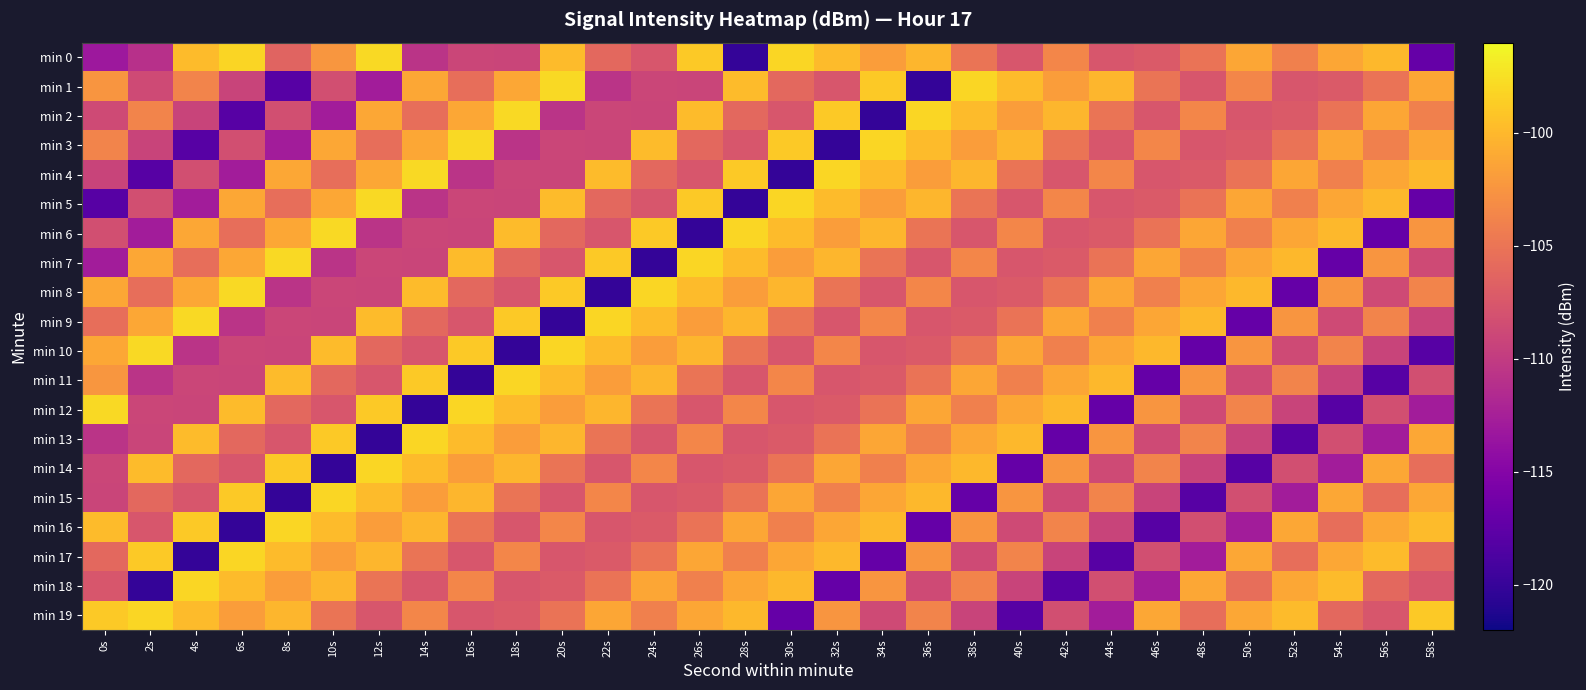

Reading left to right, extract all data points from this chart.

min 0: 0s=-113.3	2s=-111.0	4s=-99.8	6s=-98.2	8s=-106.4	10s=-102.4	12s=-97.9	14s=-110.7	16s=-109.1	18s=-109.2	20s=-99.8	22s=-106.0	24s=-107.6	26s=-98.9	28s=-120.1	30s=-98.0	32s=-99.8	34s=-101.9	36s=-100.1	38s=-105.0	40s=-107.7	42s=-103.6	44s=-107.6	46s=-107.2	48s=-105.0	50s=-101.3	52s=-104.0	54s=-101.3	56s=-100.0	58s=-117.0
min 1: 0s=-102.5	2s=-108.6	4s=-103.8	6s=-109.2	8s=-118.0	10s=-108.3	12s=-112.8	14s=-101.1	16s=-105.5	18s=-101.1	20s=-97.9	22s=-110.7	24s=-109.1	26s=-109.2	28s=-99.8	30s=-106.0	32s=-107.6	34s=-98.9	36s=-120.1	38s=-98.0	40s=-99.8	42s=-101.9	44s=-100.1	46s=-105.0	48s=-107.7	50s=-103.6	52s=-107.6	54s=-107.2	56s=-105.0	58s=-101.3
min 2: 0s=-108.6	2s=-103.8	4s=-109.2	6s=-118.0	8s=-108.3	10s=-112.8	12s=-101.1	14s=-105.5	16s=-101.1	18s=-97.9	20s=-110.7	22s=-109.1	24s=-109.2	26s=-99.8	28s=-106.0	30s=-107.6	32s=-98.9	34s=-120.1	36s=-98.0	38s=-99.8	40s=-101.9	42s=-100.1	44s=-105.0	46s=-107.7	48s=-103.6	50s=-107.6	52s=-107.2	54s=-105.0	56s=-101.3	58s=-104.0
min 3: 0s=-103.8	2s=-109.2	4s=-118.0	6s=-108.3	8s=-112.8	10s=-101.1	12s=-105.5	14s=-101.1	16s=-97.9	18s=-110.7	20s=-109.1	22s=-109.2	24s=-99.8	26s=-106.0	28s=-107.6	30s=-98.9	32s=-120.1	34s=-98.0	36s=-99.8	38s=-101.9	40s=-100.1	42s=-105.0	44s=-107.7	46s=-103.6	48s=-107.6	50s=-107.2	52s=-105.0	54s=-101.3	56s=-104.0	58s=-101.3
min 4: 0s=-109.2	2s=-118.0	4s=-108.3	6s=-112.8	8s=-101.1	10s=-105.5	12s=-101.1	14s=-97.9	16s=-110.7	18s=-109.1	20s=-109.2	22s=-99.8	24s=-106.0	26s=-107.6	28s=-98.9	30s=-120.1	32s=-98.0	34s=-99.8	36s=-101.9	38s=-100.1	40s=-105.0	42s=-107.7	44s=-103.6	46s=-107.6	48s=-107.2	50s=-105.0	52s=-101.3	54s=-104.0	56s=-101.3	58s=-100.0
min 5: 0s=-118.0	2s=-108.3	4s=-112.8	6s=-101.1	8s=-105.5	10s=-101.1	12s=-97.9	14s=-110.7	16s=-109.1	18s=-109.2	20s=-99.8	22s=-106.0	24s=-107.6	26s=-98.9	28s=-120.1	30s=-98.0	32s=-99.8	34s=-101.9	36s=-100.1	38s=-105.0	40s=-107.7	42s=-103.6	44s=-107.6	46s=-107.2	48s=-105.0	50s=-101.3	52s=-104.0	54s=-101.3	56s=-100.0	58s=-117.0
min 6: 0s=-108.3	2s=-112.8	4s=-101.1	6s=-105.5	8s=-101.1	10s=-97.9	12s=-110.7	14s=-109.1	16s=-109.2	18s=-99.8	20s=-106.0	22s=-107.6	24s=-98.9	26s=-120.1	28s=-98.0	30s=-99.8	32s=-101.9	34s=-100.1	36s=-105.0	38s=-107.7	40s=-103.6	42s=-107.6	44s=-107.2	46s=-105.0	48s=-101.3	50s=-104.0	52s=-101.3	54s=-100.0	56s=-117.0	58s=-102.5
min 7: 0s=-112.8	2s=-101.1	4s=-105.5	6s=-101.1	8s=-97.9	10s=-110.7	12s=-109.1	14s=-109.2	16s=-99.8	18s=-106.0	20s=-107.6	22s=-98.9	24s=-120.1	26s=-98.0	28s=-99.8	30s=-101.9	32s=-100.1	34s=-105.0	36s=-107.7	38s=-103.6	40s=-107.6	42s=-107.2	44s=-105.0	46s=-101.3	48s=-104.0	50s=-101.3	52s=-100.0	54s=-117.0	56s=-102.5	58s=-108.6
min 8: 0s=-101.1	2s=-105.5	4s=-101.1	6s=-97.9	8s=-110.7	10s=-109.1	12s=-109.2	14s=-99.8	16s=-106.0	18s=-107.6	20s=-98.9	22s=-120.1	24s=-98.0	26s=-99.8	28s=-101.9	30s=-100.1	32s=-105.0	34s=-107.7	36s=-103.6	38s=-107.6	40s=-107.2	42s=-105.0	44s=-101.3	46s=-104.0	48s=-101.3	50s=-100.0	52s=-117.0	54s=-102.5	56s=-108.6	58s=-103.8
min 9: 0s=-105.5	2s=-101.1	4s=-97.9	6s=-110.7	8s=-109.1	10s=-109.2	12s=-99.8	14s=-106.0	16s=-107.6	18s=-98.9	20s=-120.1	22s=-98.0	24s=-99.8	26s=-101.9	28s=-100.1	30s=-105.0	32s=-107.7	34s=-103.6	36s=-107.6	38s=-107.2	40s=-105.0	42s=-101.3	44s=-104.0	46s=-101.3	48s=-100.0	50s=-117.0	52s=-102.5	54s=-108.6	56s=-103.8	58s=-109.2
min 10: 0s=-101.1	2s=-97.9	4s=-110.7	6s=-109.1	8s=-109.2	10s=-99.8	12s=-106.0	14s=-107.6	16s=-98.9	18s=-120.1	20s=-98.0	22s=-99.8	24s=-101.9	26s=-100.1	28s=-105.0	30s=-107.7	32s=-103.6	34s=-107.6	36s=-107.2	38s=-105.0	40s=-101.3	42s=-104.0	44s=-101.3	46s=-100.0	48s=-117.0	50s=-102.5	52s=-108.6	54s=-103.8	56s=-109.2	58s=-118.0
min 11: 0s=-102.4	2s=-110.7	4s=-109.1	6s=-109.2	8s=-99.8	10s=-106.0	12s=-107.6	14s=-98.9	16s=-120.1	18s=-98.0	20s=-99.8	22s=-101.9	24s=-100.1	26s=-105.0	28s=-107.7	30s=-103.6	32s=-107.6	34s=-107.2	36s=-105.0	38s=-101.3	40s=-104.0	42s=-101.3	44s=-100.0	46s=-117.0	48s=-102.5	50s=-108.6	52s=-103.8	54s=-109.2	56s=-118.0	58s=-108.3
min 12: 0s=-97.9	2s=-109.1	4s=-109.2	6s=-99.8	8s=-106.0	10s=-107.6	12s=-98.9	14s=-120.1	16s=-98.0	18s=-99.8	20s=-101.9	22s=-100.1	24s=-105.0	26s=-107.7	28s=-103.6	30s=-107.6	32s=-107.2	34s=-105.0	36s=-101.3	38s=-104.0	40s=-101.3	42s=-100.0	44s=-117.0	46s=-102.5	48s=-108.6	50s=-103.8	52s=-109.2	54s=-118.0	56s=-108.3	58s=-112.8
min 13: 0s=-110.7	2s=-109.2	4s=-99.8	6s=-106.0	8s=-107.6	10s=-98.9	12s=-120.1	14s=-98.0	16s=-99.8	18s=-101.9	20s=-100.1	22s=-105.0	24s=-107.7	26s=-103.6	28s=-107.6	30s=-107.2	32s=-105.0	34s=-101.3	36s=-104.0	38s=-101.3	40s=-100.0	42s=-117.0	44s=-102.5	46s=-108.6	48s=-103.8	50s=-109.2	52s=-118.0	54s=-108.3	56s=-112.8	58s=-101.1
min 14: 0s=-109.1	2s=-99.8	4s=-106.0	6s=-107.6	8s=-98.9	10s=-120.1	12s=-98.0	14s=-99.8	16s=-101.9	18s=-100.1	20s=-105.0	22s=-107.7	24s=-103.6	26s=-107.6	28s=-107.2	30s=-105.0	32s=-101.3	34s=-104.0	36s=-101.3	38s=-100.0	40s=-117.0	42s=-102.5	44s=-108.6	46s=-103.8	48s=-109.2	50s=-118.0	52s=-108.3	54s=-112.8	56s=-101.1	58s=-105.5
min 15: 0s=-109.2	2s=-106.0	4s=-107.6	6s=-98.9	8s=-120.1	10s=-98.0	12s=-99.8	14s=-101.9	16s=-100.1	18s=-105.0	20s=-107.7	22s=-103.6	24s=-107.6	26s=-107.2	28s=-105.0	30s=-101.3	32s=-104.0	34s=-101.3	36s=-100.0	38s=-117.0	40s=-102.5	42s=-108.6	44s=-103.8	46s=-109.2	48s=-118.0	50s=-108.3	52s=-112.8	54s=-101.1	56s=-105.5	58s=-101.1
min 16: 0s=-99.8	2s=-107.6	4s=-98.9	6s=-120.1	8s=-98.0	10s=-99.8	12s=-101.9	14s=-100.1	16s=-105.0	18s=-107.7	20s=-103.6	22s=-107.6	24s=-107.2	26s=-105.0	28s=-101.3	30s=-104.0	32s=-101.3	34s=-100.0	36s=-117.0	38s=-102.5	40s=-108.6	42s=-103.8	44s=-109.2	46s=-118.0	48s=-108.3	50s=-112.8	52s=-101.1	54s=-105.5	56s=-101.1	58s=-99.8
min 17: 0s=-106.0	2s=-98.9	4s=-120.1	6s=-98.0	8s=-99.8	10s=-101.9	12s=-100.1	14s=-105.0	16s=-107.7	18s=-103.6	20s=-107.6	22s=-107.2	24s=-105.0	26s=-101.3	28s=-104.0	30s=-101.3	32s=-100.0	34s=-117.0	36s=-102.5	38s=-108.6	40s=-103.8	42s=-109.2	44s=-118.0	46s=-108.3	48s=-112.8	50s=-101.1	52s=-105.5	54s=-101.1	56s=-99.8	58s=-106.0
min 18: 0s=-107.6	2s=-120.1	4s=-98.0	6s=-99.8	8s=-101.9	10s=-100.1	12s=-105.0	14s=-107.7	16s=-103.6	18s=-107.6	20s=-107.2	22s=-105.0	24s=-101.3	26s=-104.0	28s=-101.3	30s=-100.0	32s=-117.0	34s=-102.5	36s=-108.6	38s=-103.8	40s=-109.2	42s=-118.0	44s=-108.3	46s=-112.8	48s=-101.1	50s=-105.5	52s=-101.1	54s=-99.8	56s=-106.0	58s=-107.6
min 19: 0s=-98.9	2s=-98.0	4s=-99.8	6s=-101.9	8s=-100.1	10s=-105.0	12s=-107.7	14s=-103.6	16s=-107.6	18s=-107.2	20s=-105.0	22s=-101.3	24s=-104.0	26s=-101.3	28s=-100.0	30s=-117.0	32s=-102.5	34s=-108.6	36s=-103.8	38s=-109.2	40s=-118.0	42s=-108.3	44s=-112.8	46s=-101.1	48s=-105.5	50s=-101.1	52s=-99.8	54s=-106.0	56s=-107.6	58s=-98.9